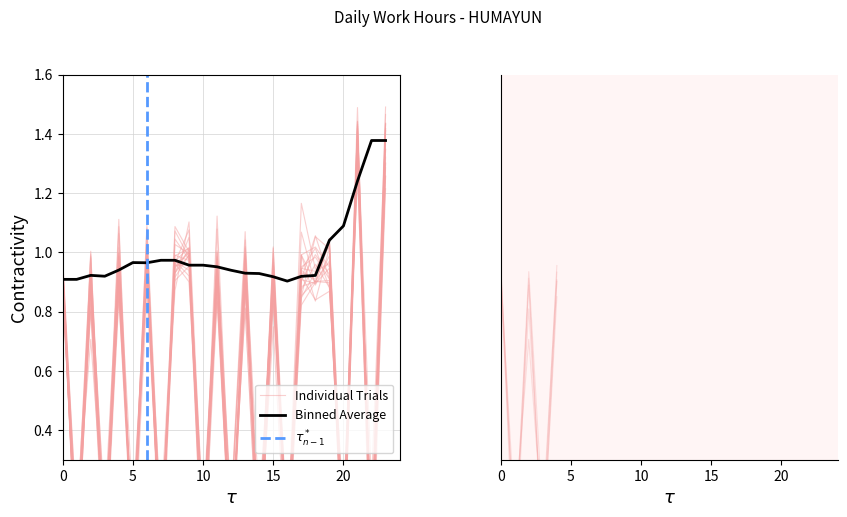

How many interior local peaks (higher than both neighbors) does the data have?

9